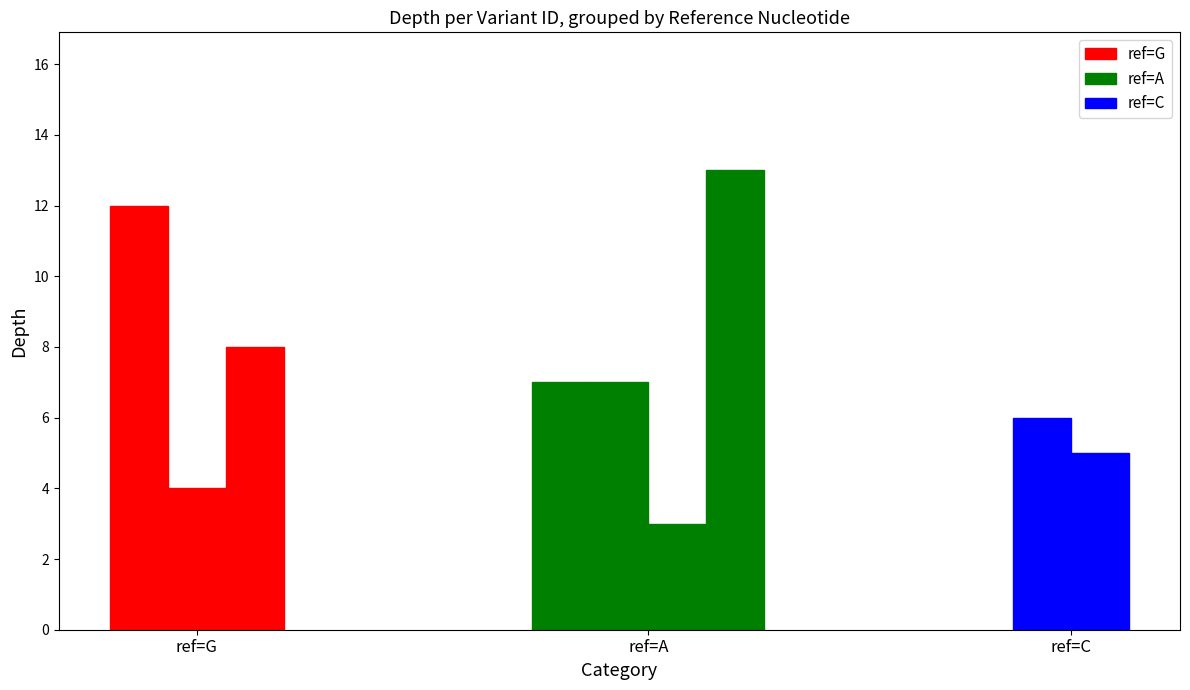

Reading left to right, list all the values displayed in this chart.

50496501=12	49833323=7	49833324=7	50582865=4	49833439=3	49833463=8	49833465=13	50617982=6	50108382=5